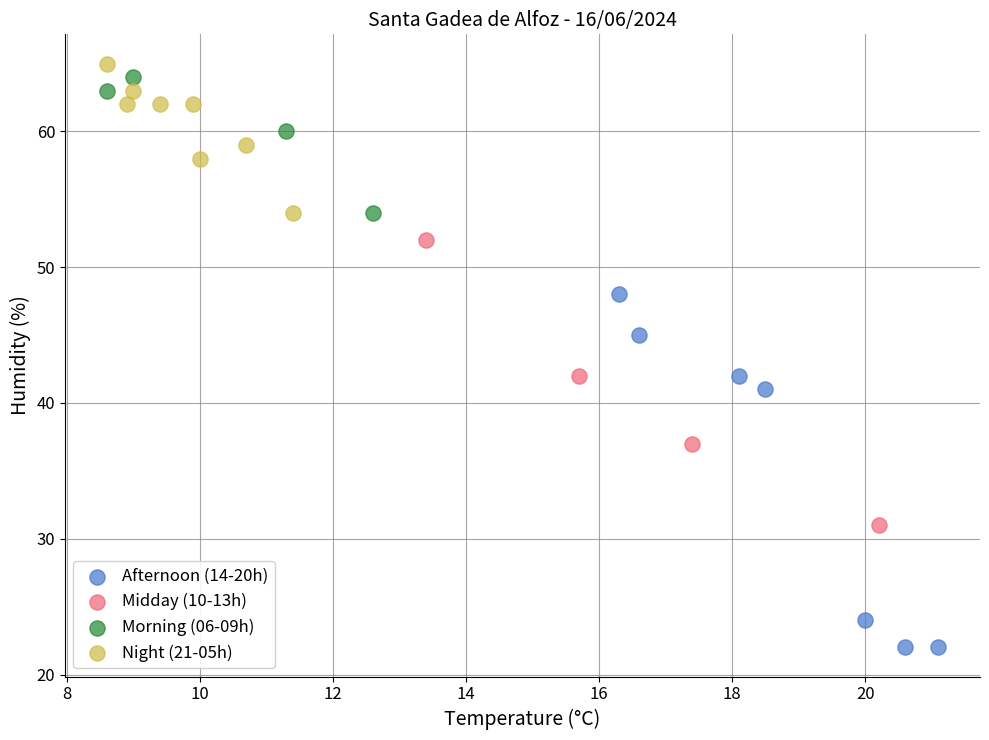

What are all the series names shown in the legend?

Afternoon (14-20h), Midday (10-13h), Morning (06-09h), Night (21-05h)